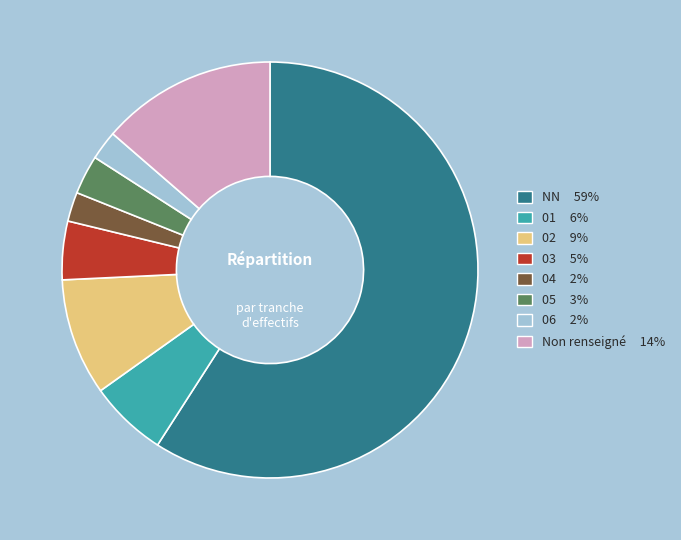

What is the majority slice?

NN 59%